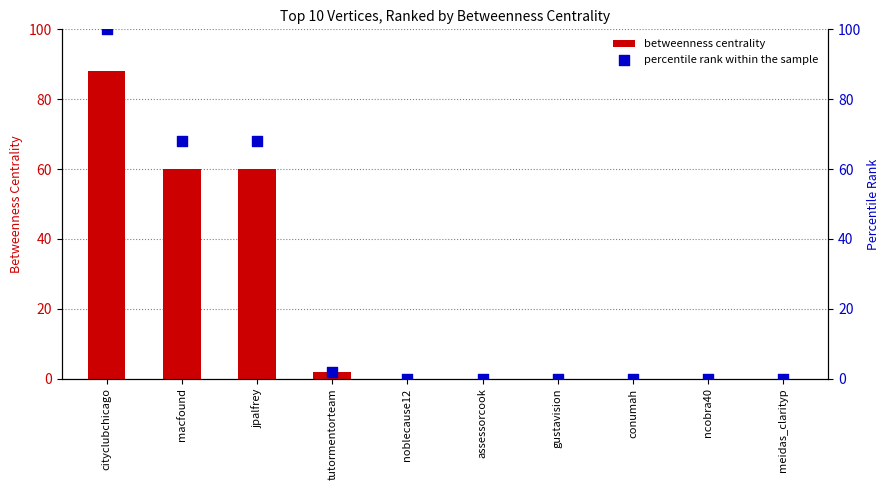

At which category is the sum across all series the highest?

cityclubchicago